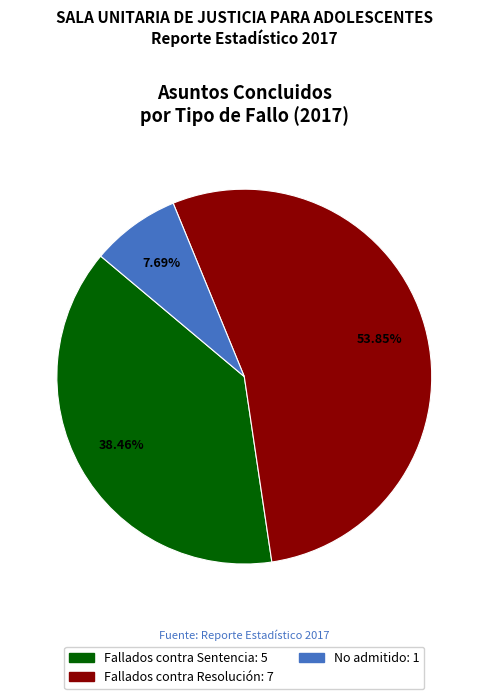

Is there any slice that represents more than half of the pie?

Yes